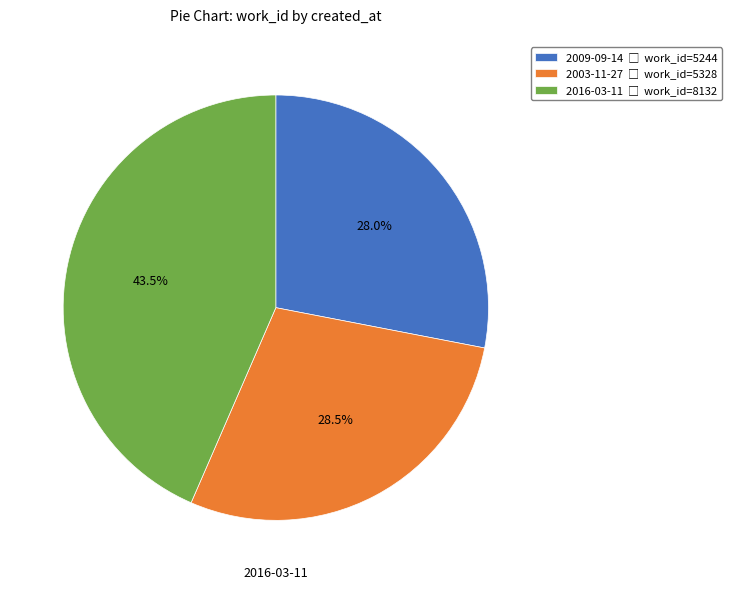

Is there a majority slice in this chart?

No